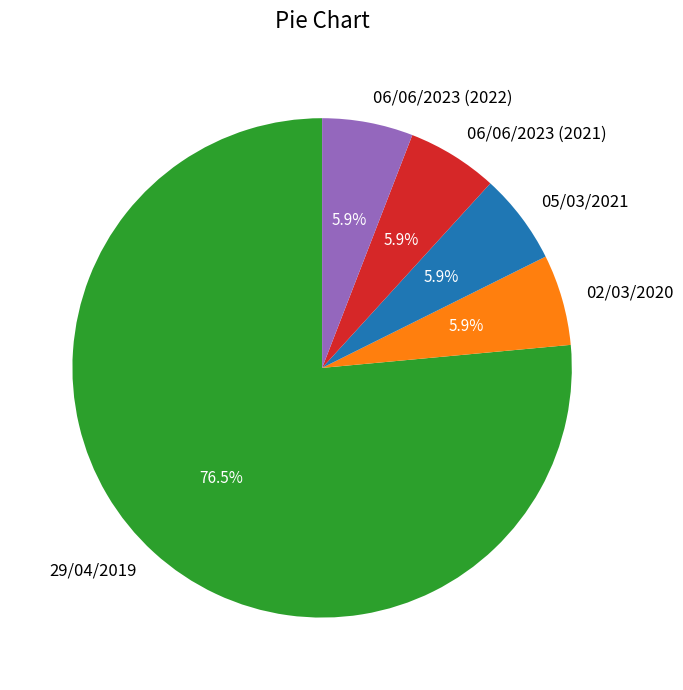

Is there a majority slice in this chart?

Yes